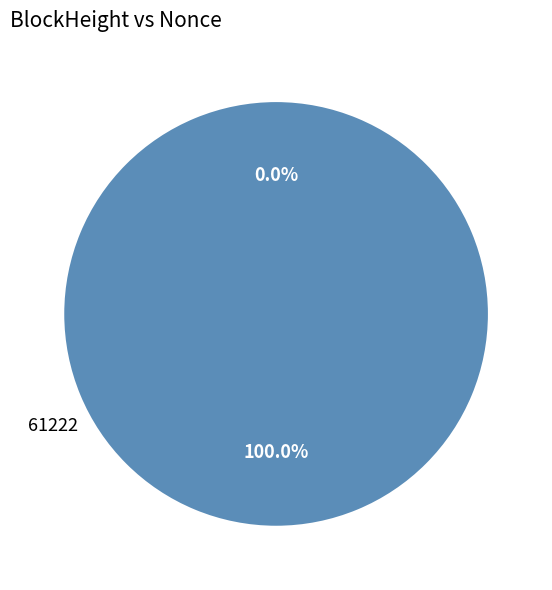

How many slices are in this pie chart?

2